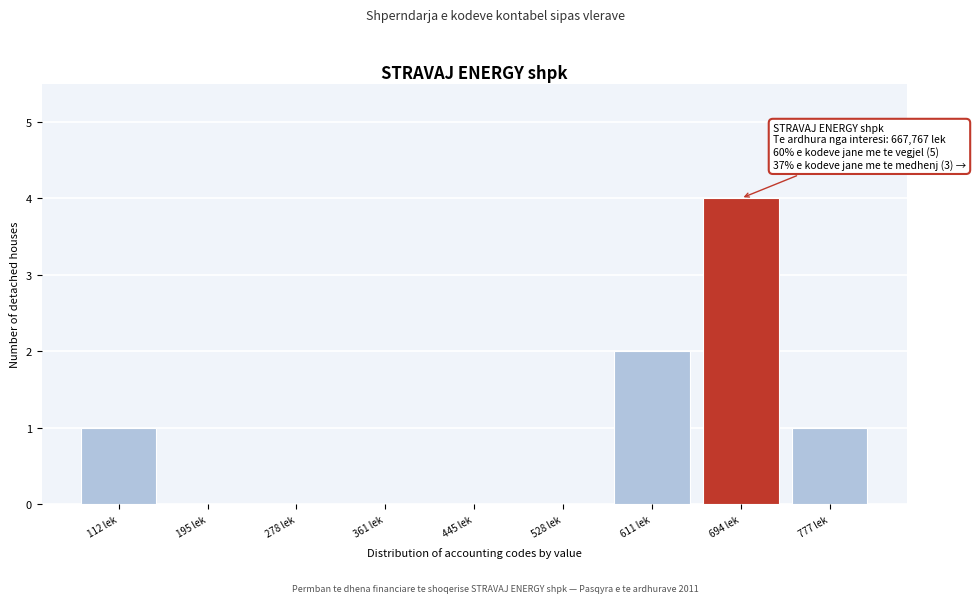

Reading left to right, what are all the values shown in this chart?

112 lek=1	195 lek=0	278 lek=0	361 lek=0	445 lek=0	528 lek=0	611 lek=2	694 lek=4	777 lek=1